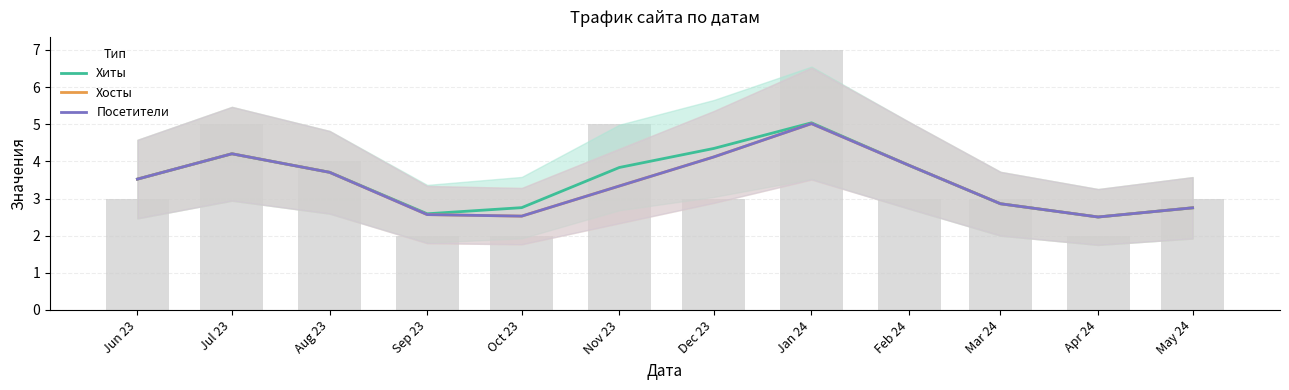

Which category has the highest value across all series?

Jan 24